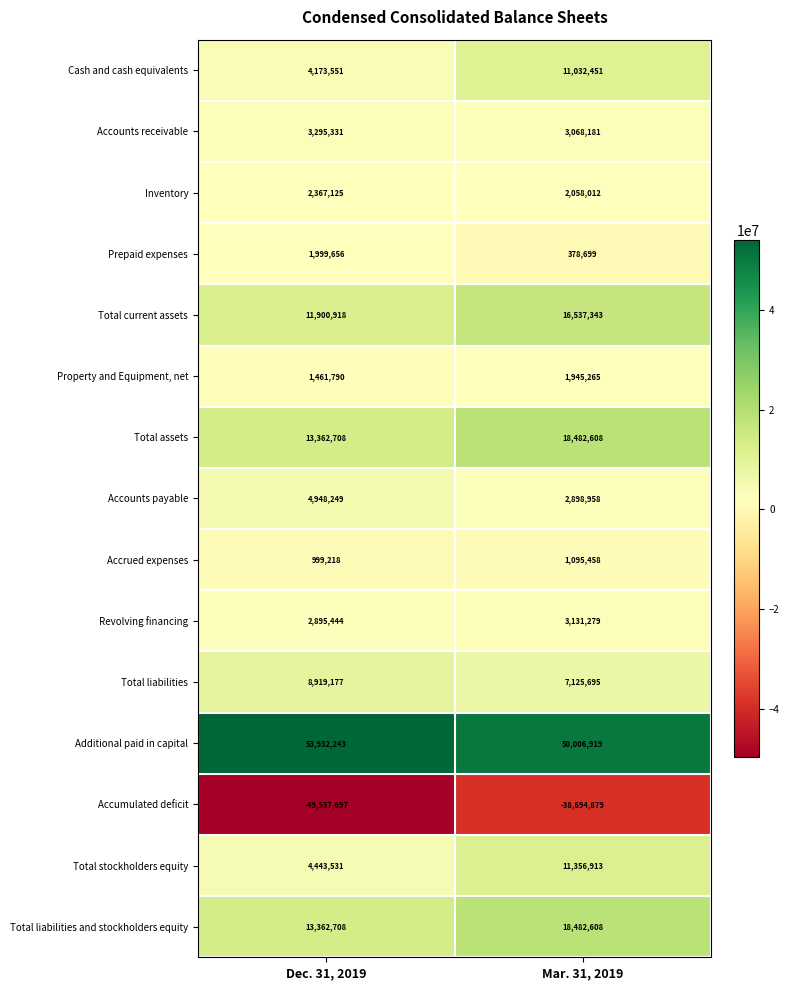

List the labels in order of Total assets value, smallest first.

Dec. 31, 2019, Mar. 31, 2019